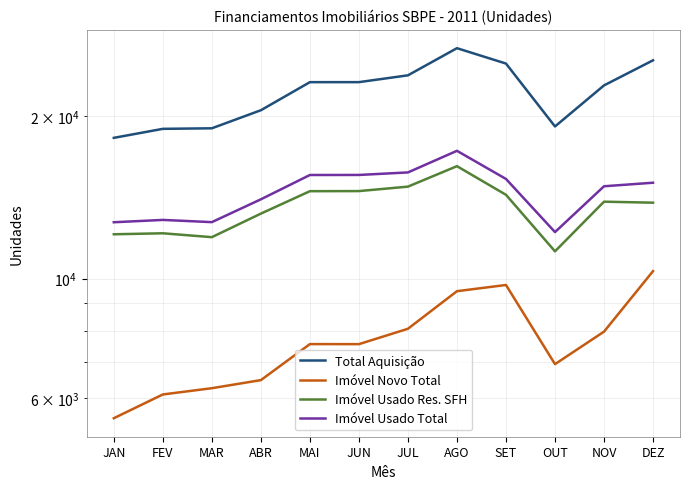

Is it true that Imóvel Novo Total equals 5511 at JAN?

True